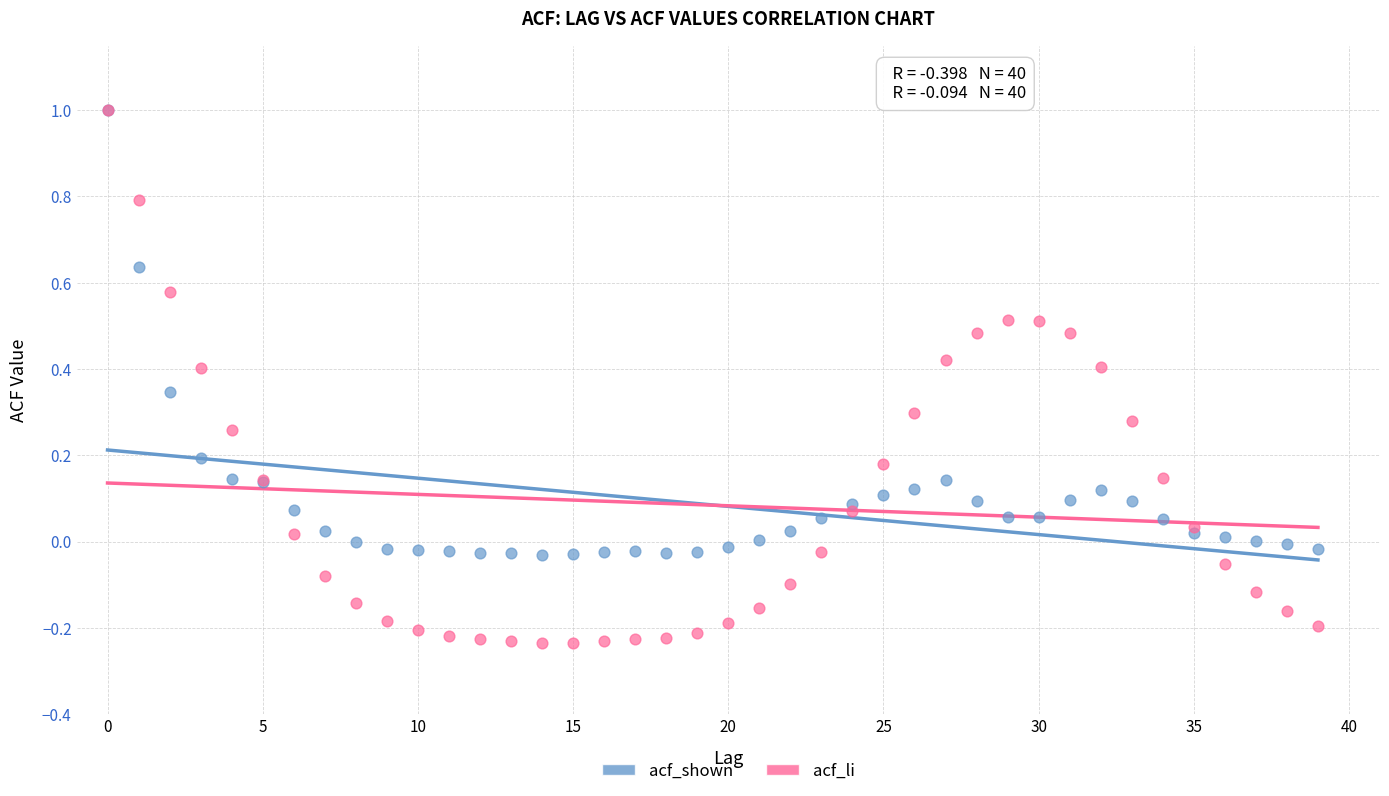

Which series contains the lowest Y value?

acf_li